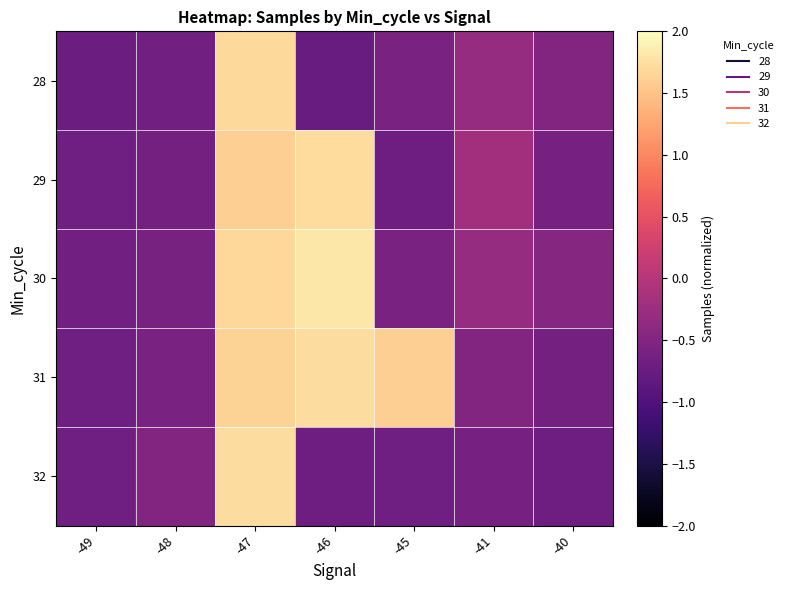

What is the total value across all series at -45?

-0.9